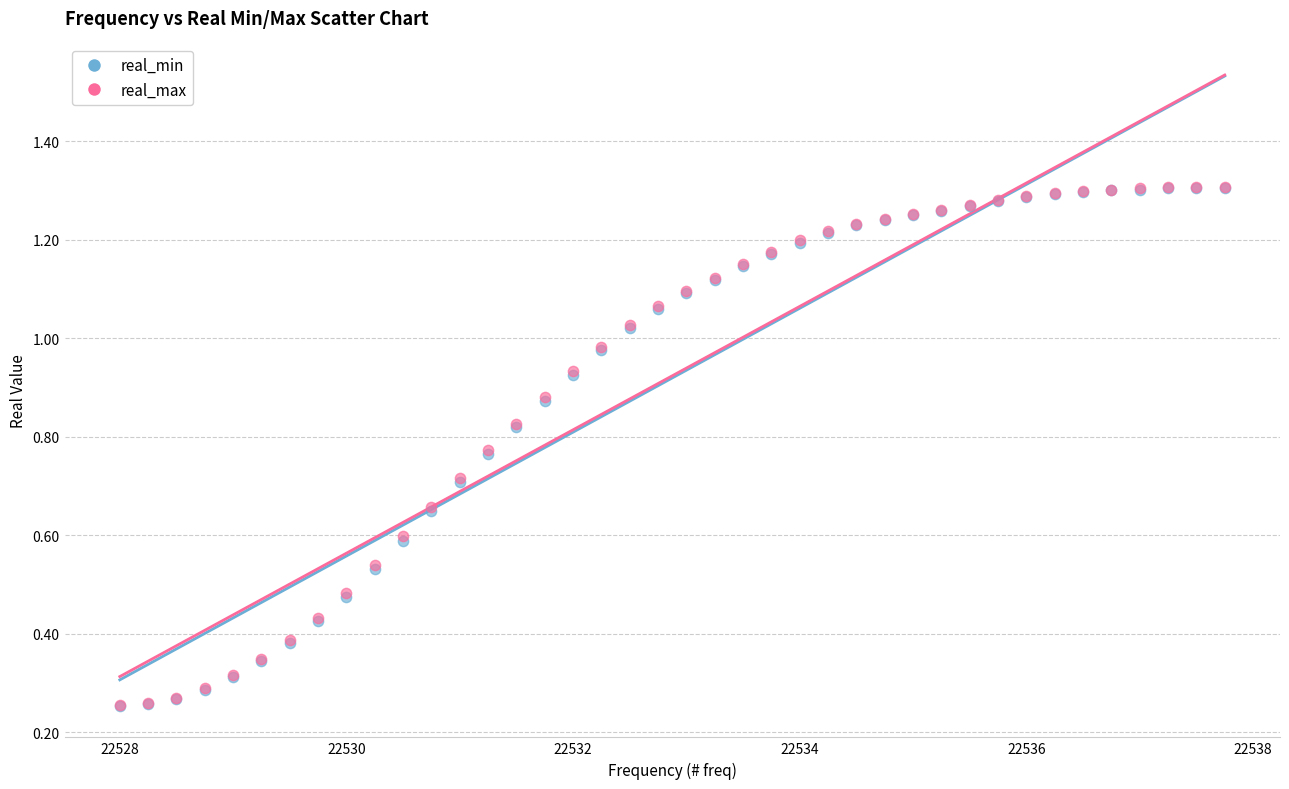

Which series has the largest Y range (max minus min)?

real_max